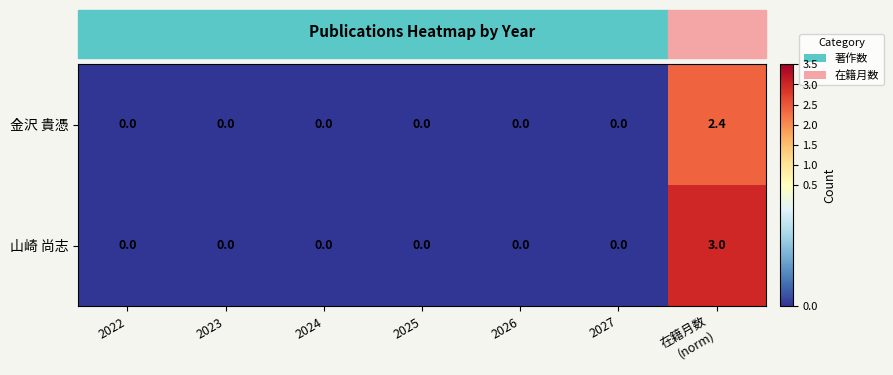

How many series are shown in this chart?

2